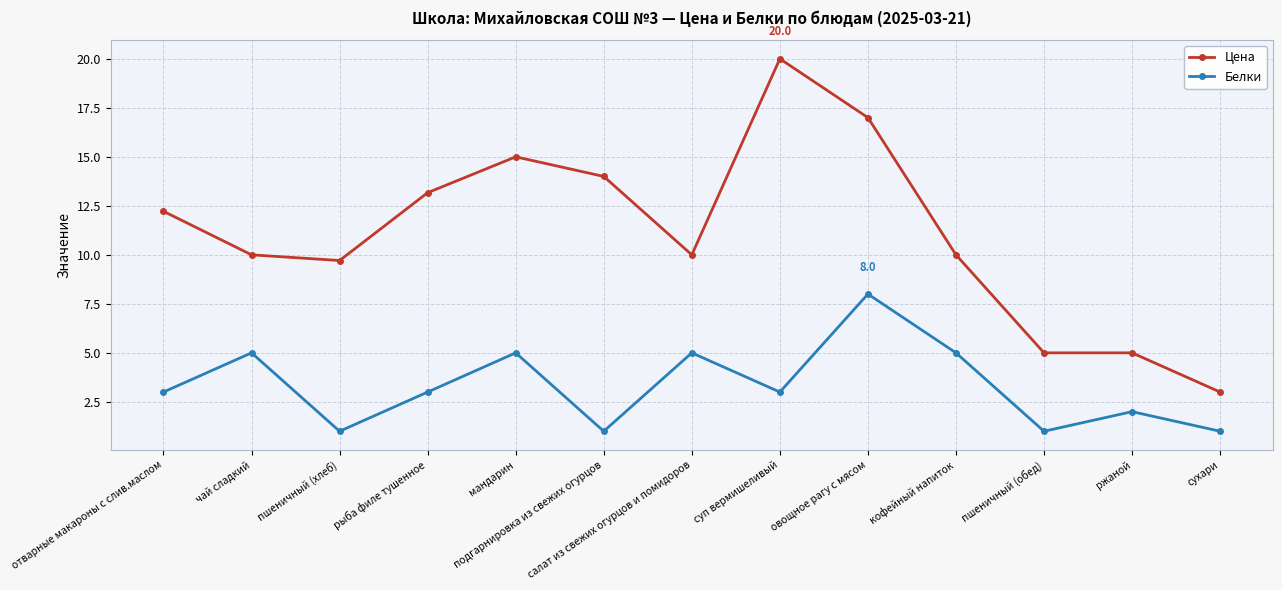

In Белки, how many points are higher than both neighbors (excluding endpoints)?

5